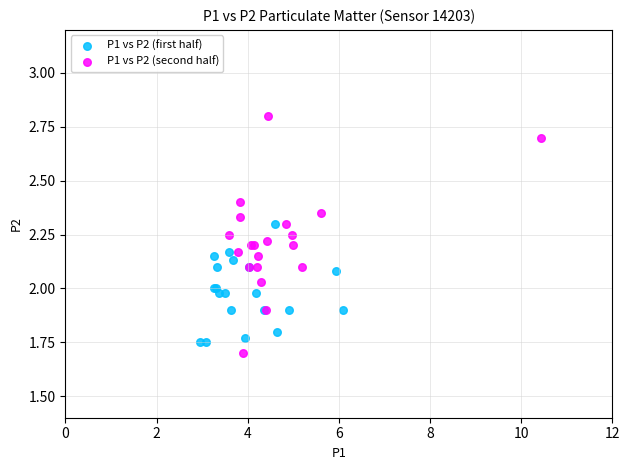

Which series has the largest Y range (max minus min)?

P1 vs P2 (second half)